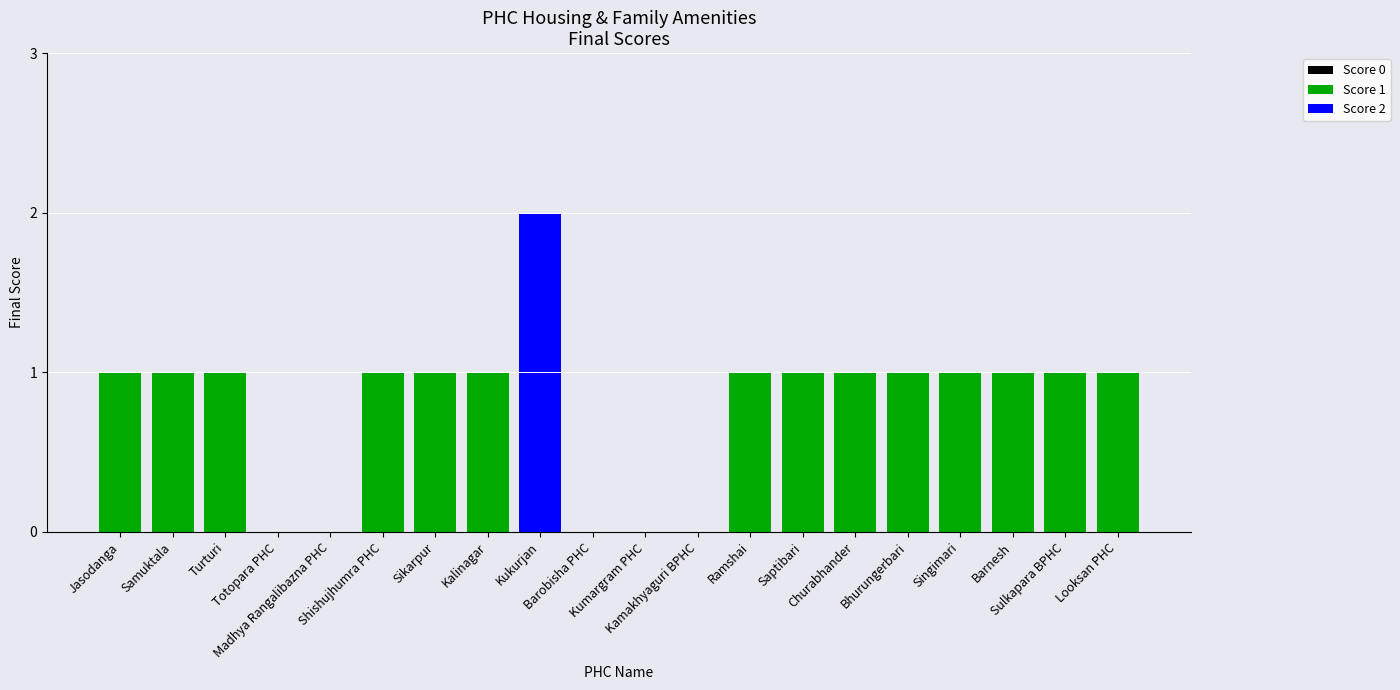

What is the label of the 14th bar from the right?

Sikarpur